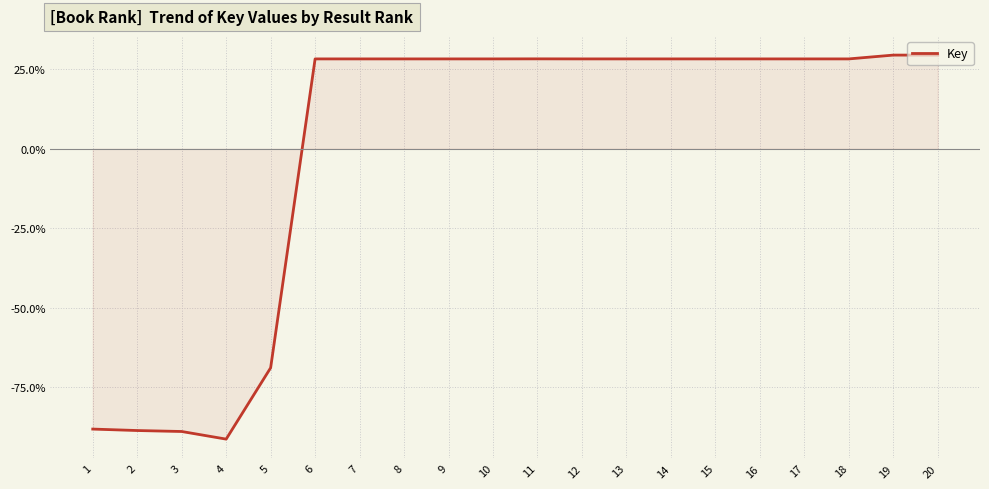

What is the maximum value shown in the chart?

29.5